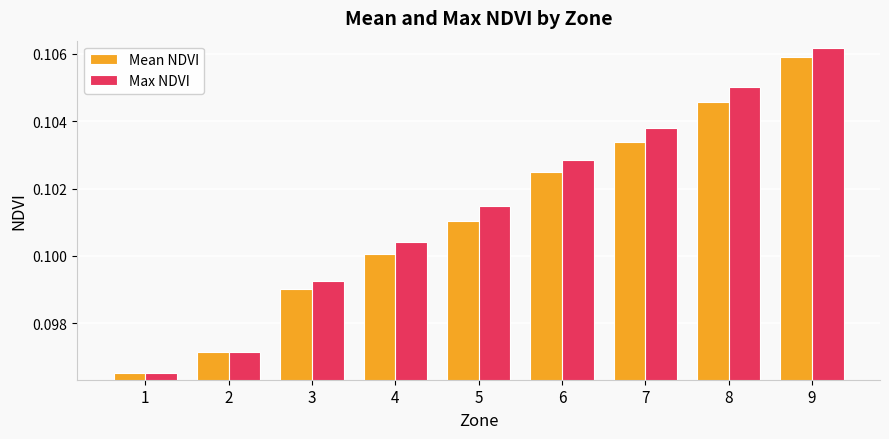

Rank the series at 9 from lowest to highest value.

Mean NDVI, Max NDVI